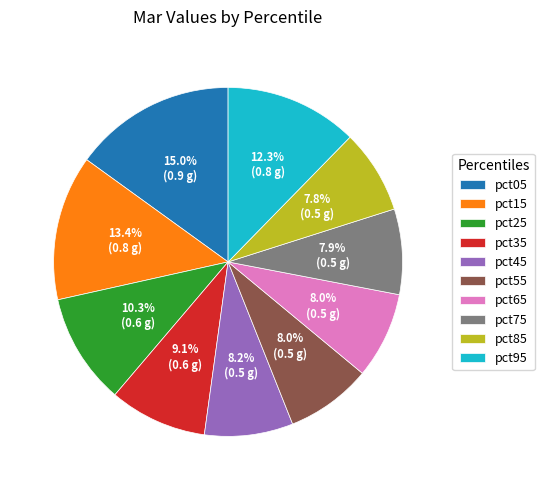

The pct95 slice represents 12% of the pie. True or false?

True